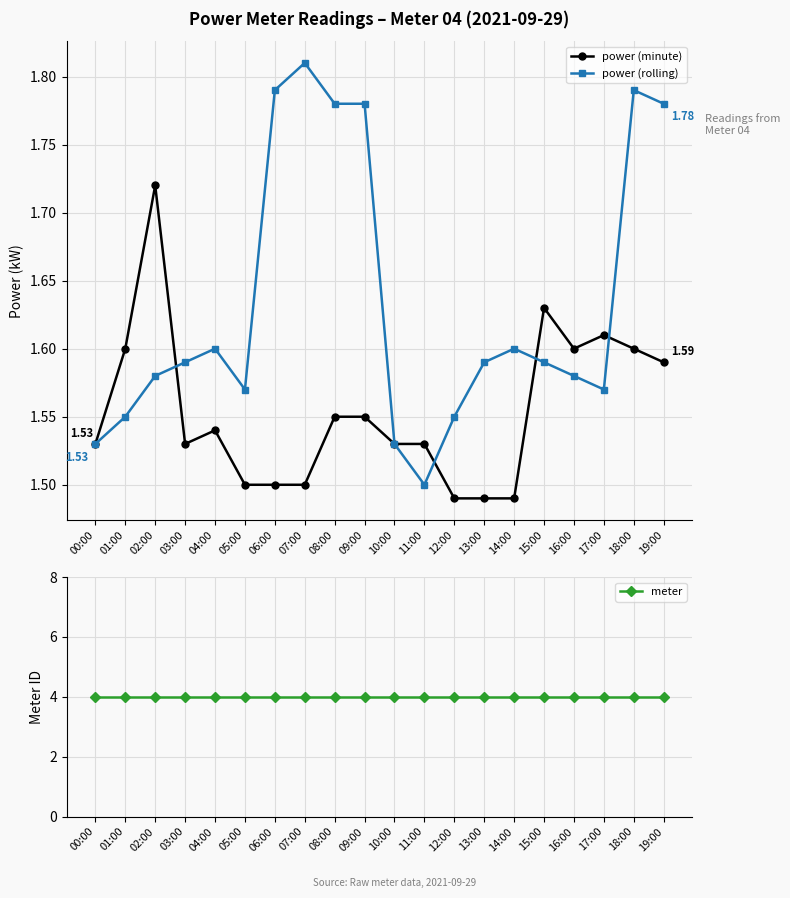

What is the difference between the maximum and minimum values in the power (minute) series?

0.2